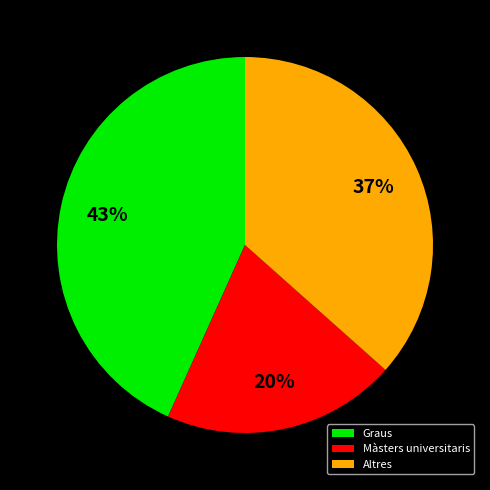

What is the largest slice in the pie chart?

Graus